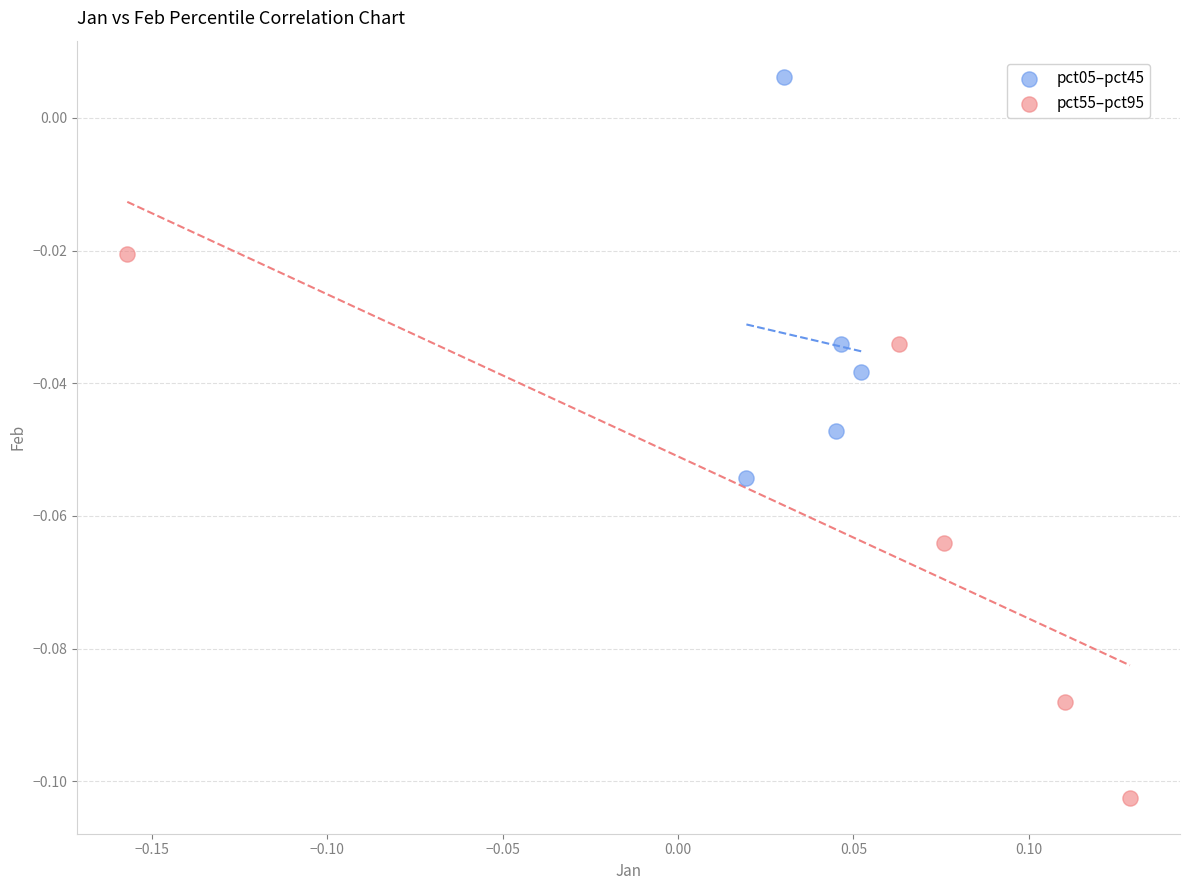

Which series contains the highest Y value?

pct05–pct45